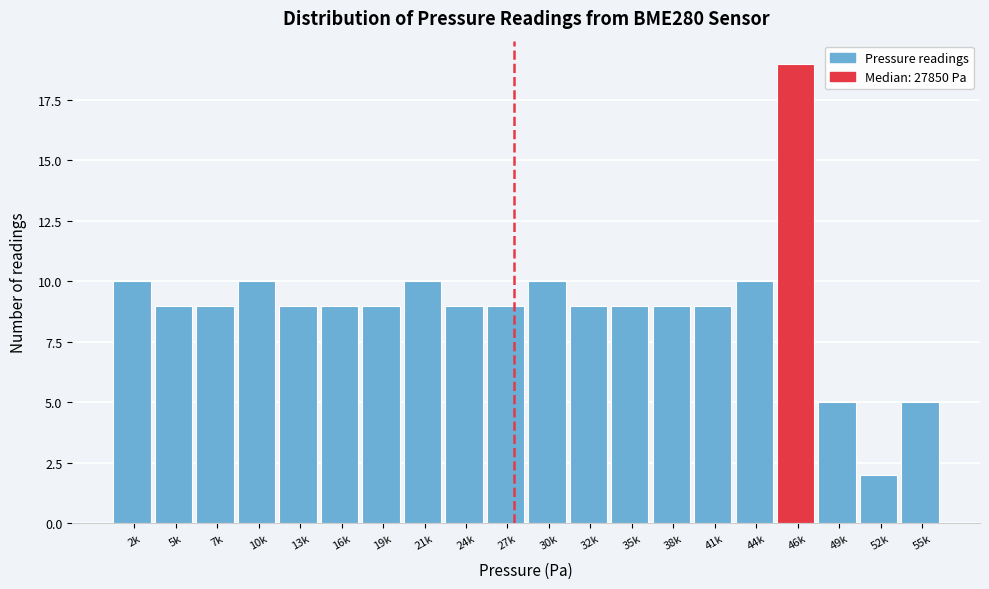

Reading left to right, transcribe all the data shown in this chart.

10	9	9	10	9	9	9	10	9	9	10	9	9	9	9	10	19	5	2	5